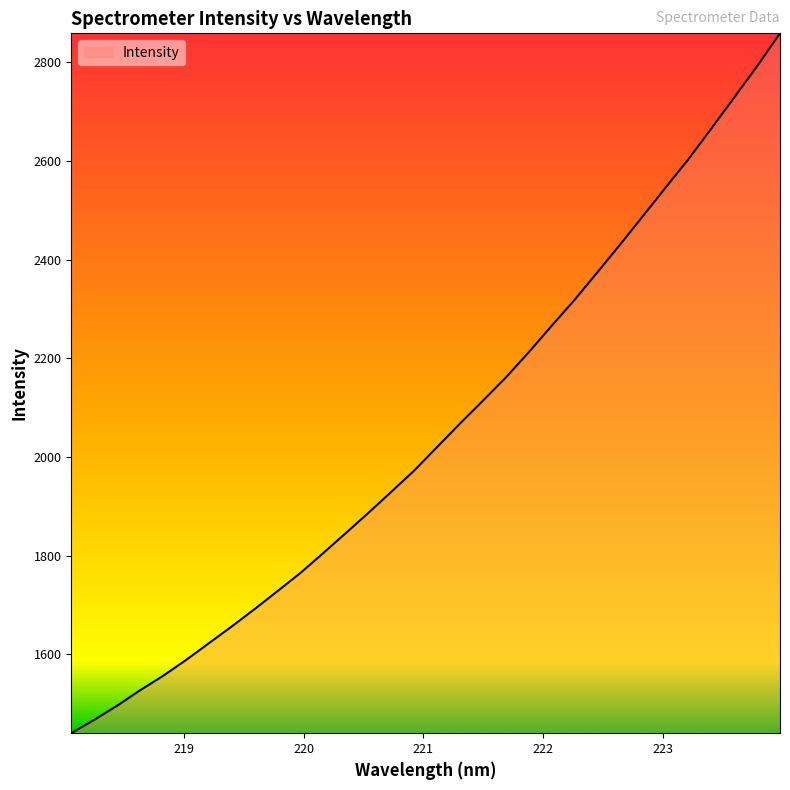

What is the smallest value displayed?

1440.5